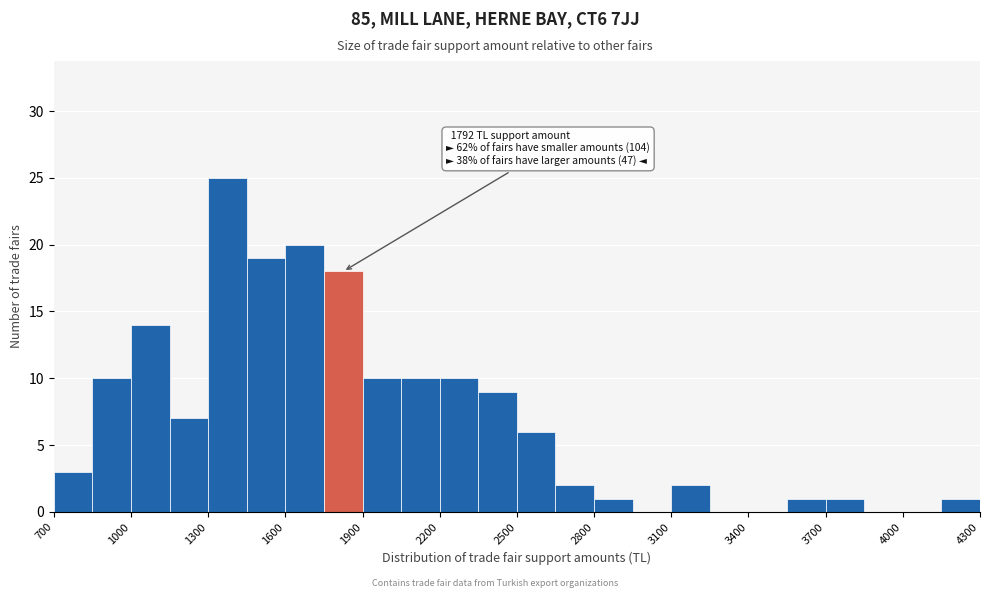

Around what value on the x-axis is the tallest bar? Give the approximate position of its centre, as read against the axis.

1400